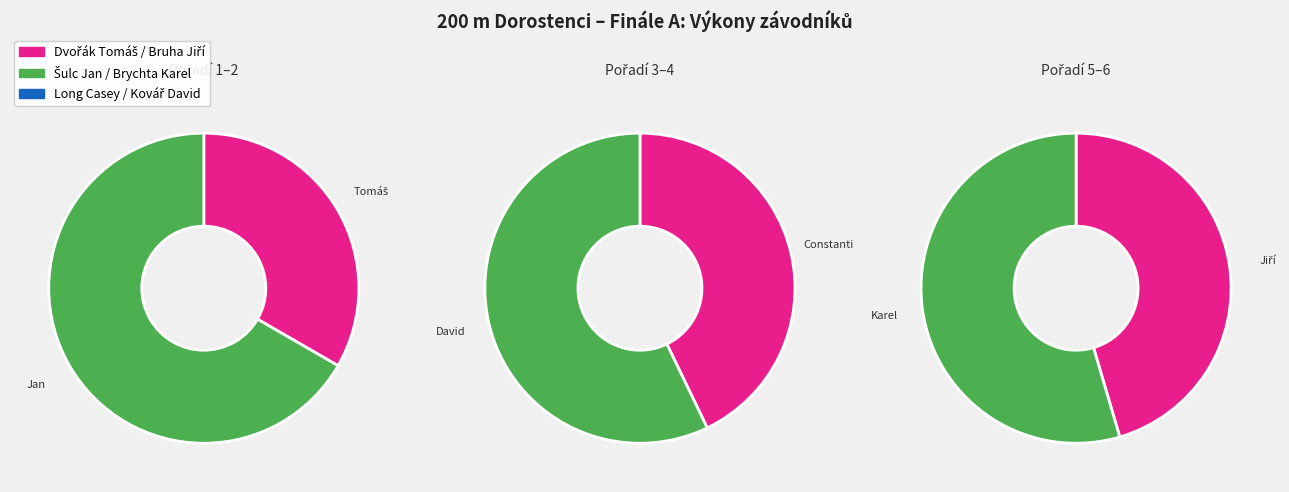

Which has a higher value, Long Casey Constanti or Dvořák Tomáš?

Long Casey Constanti